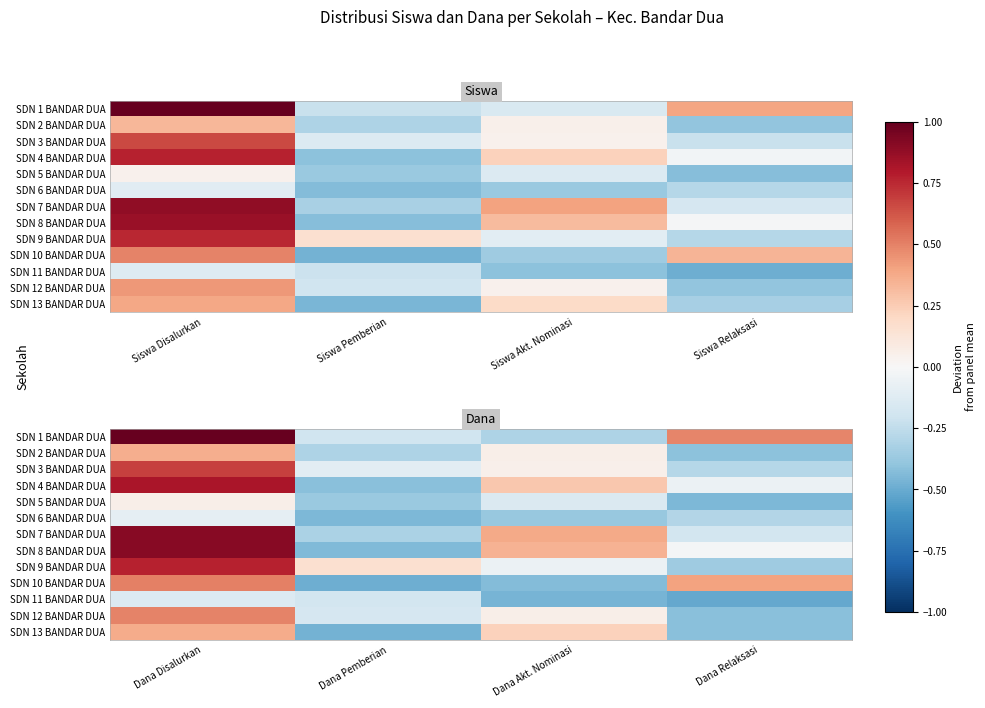

The value of SDN 2 BANDAR DUA at Dana Akt. Nominasi is 2431730.8. True or false?

True